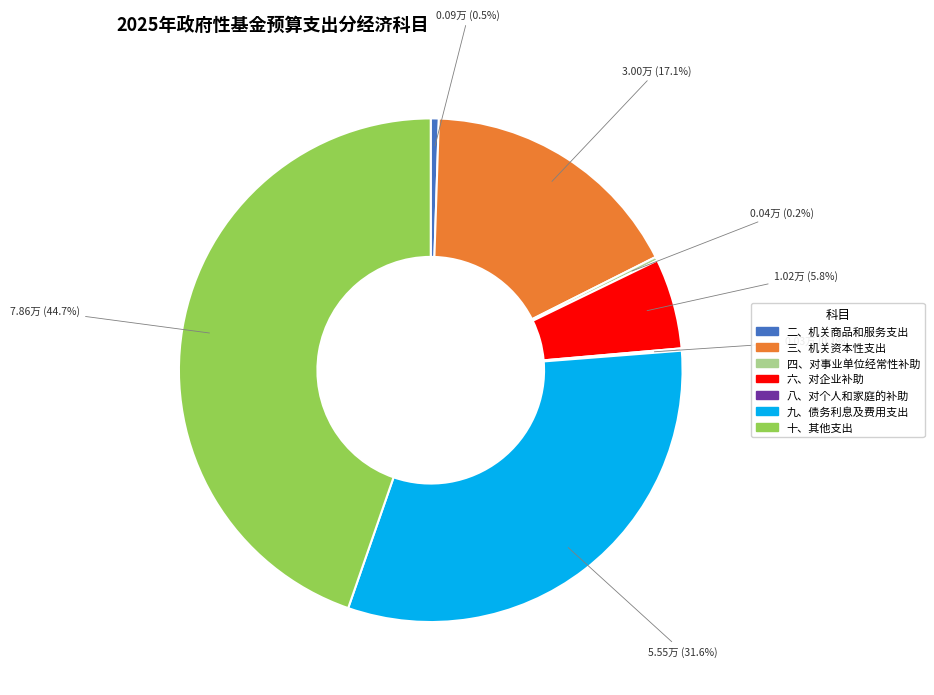

To the nearest percent, what is the average slice percentage?

14%